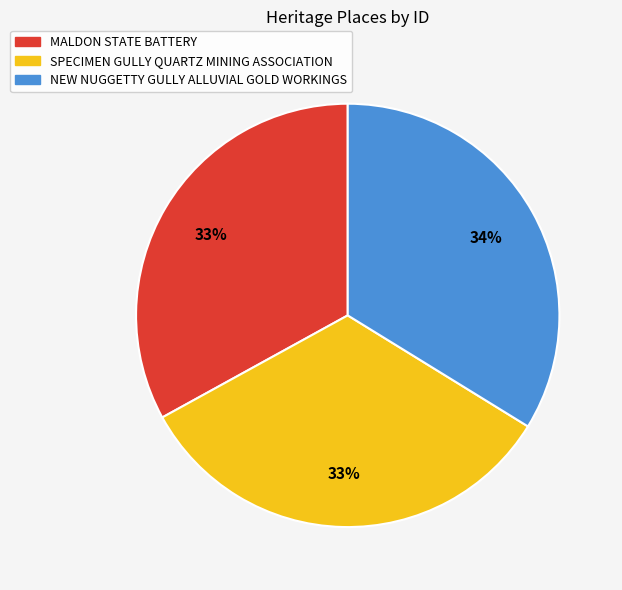

To the nearest percent, what is the average slice percentage?

33%